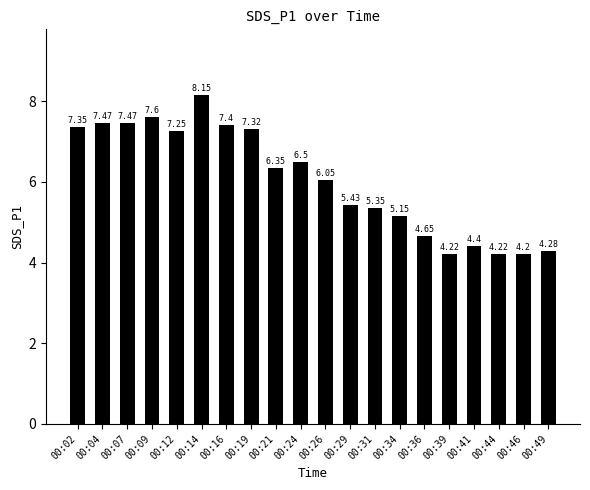

Which has a higher value, 00:12 or 00:04?

00:04